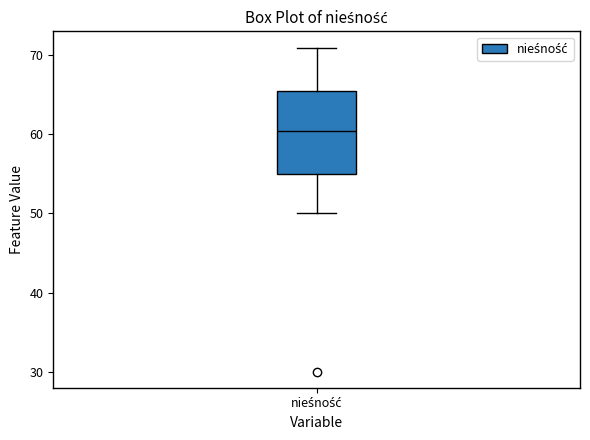

Where is the upper edge of the box for nieśność on the y-axis? The values are not printed on the chart, so give them approximately, as read against the axis.

66